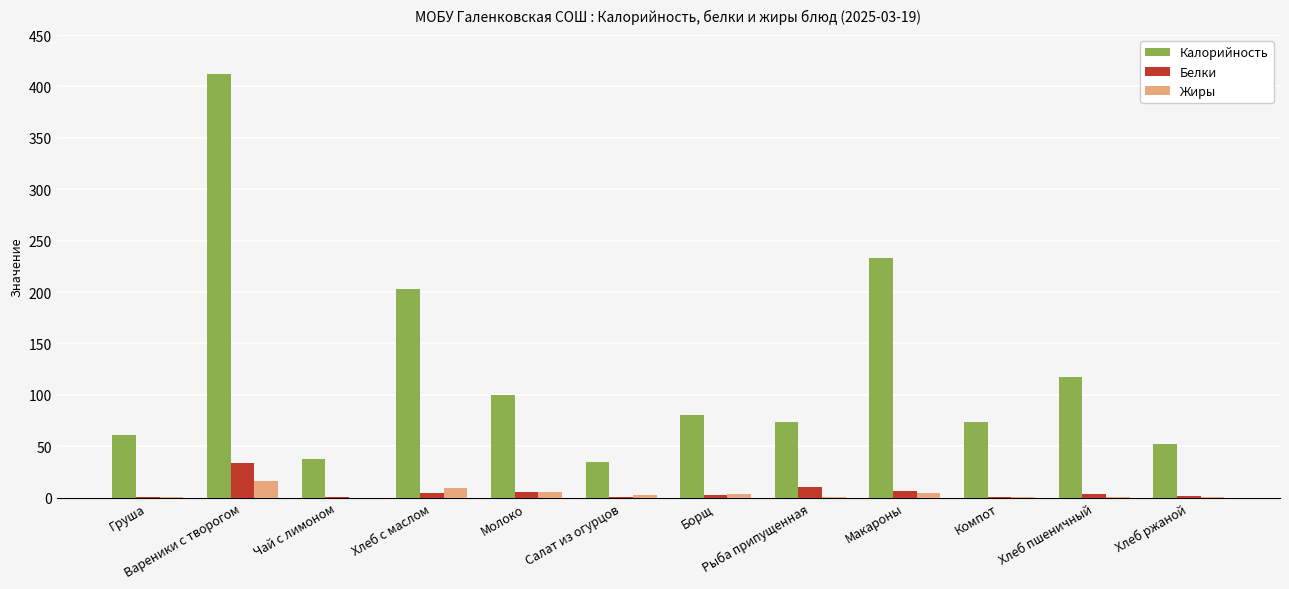

What is the highest value of the Жиры series?

16.4